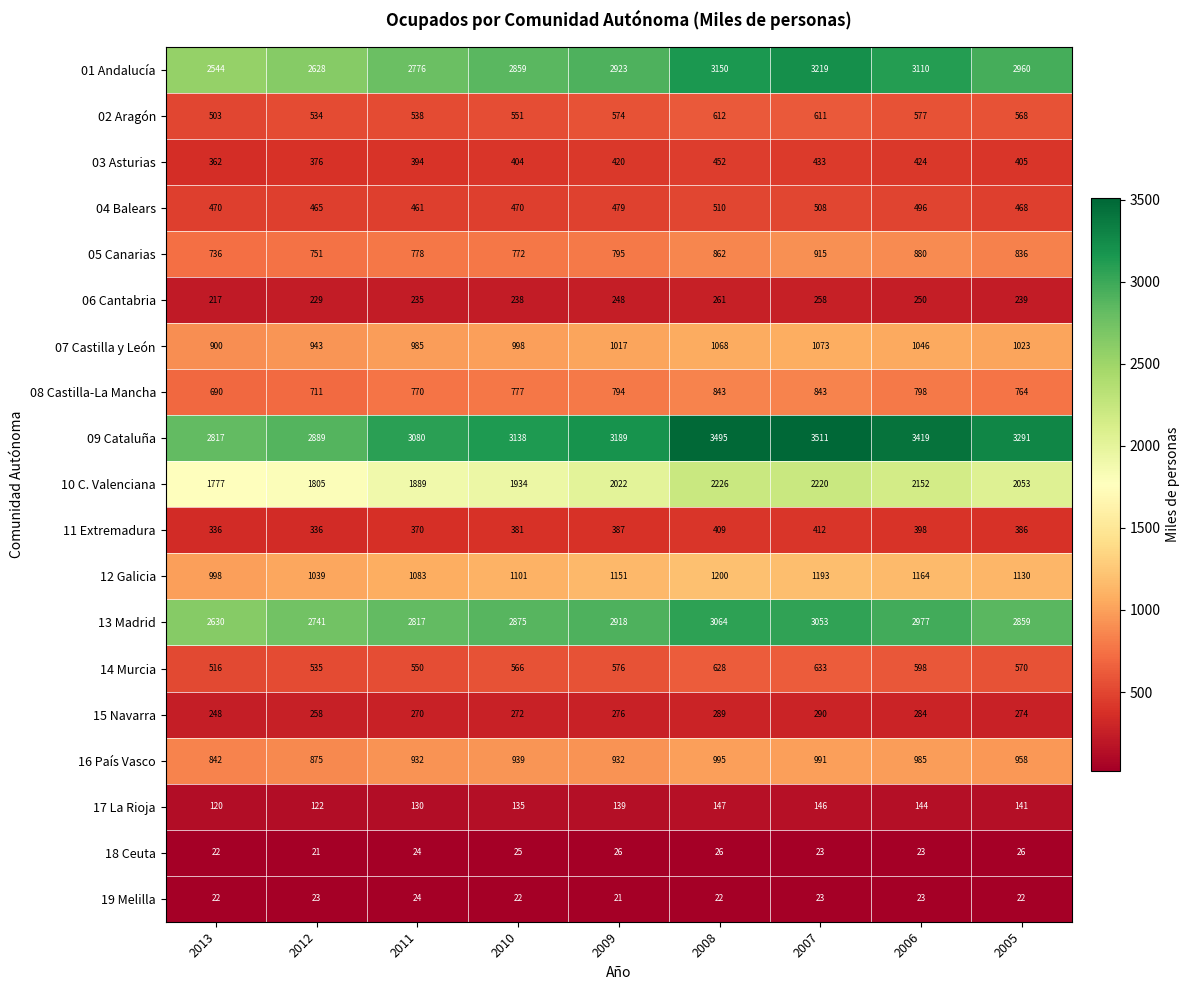

What is the spread (max minus min) of values at 2005?

3269